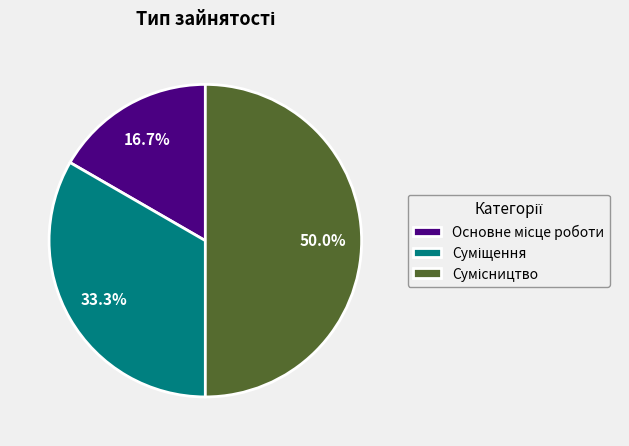

Which slice is the smallest?

Основне місце роботи